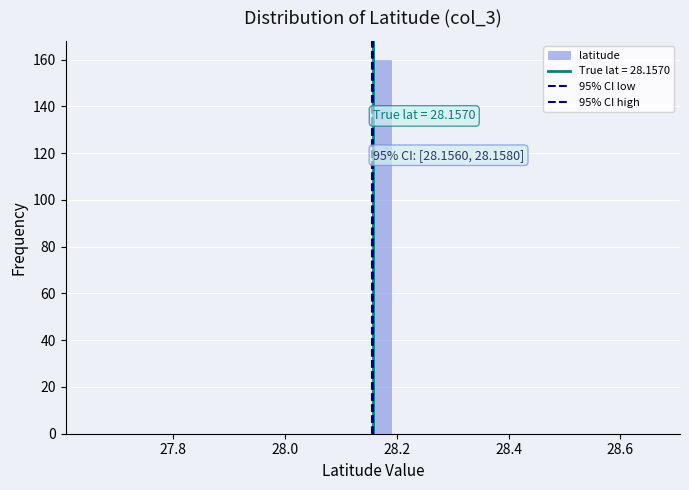

Around what value on the x-axis is the tallest bar? Give the approximate position of its centre, as read against the axis.

28.18